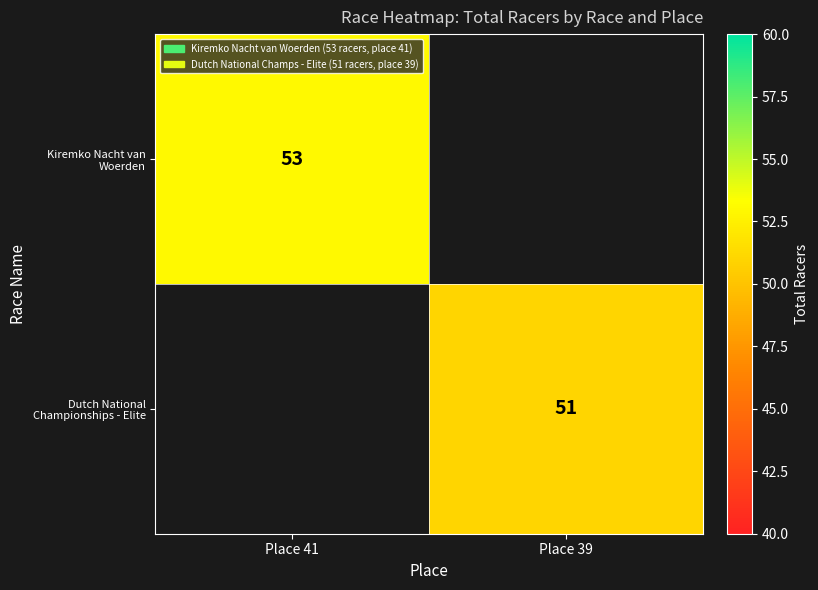

The Kiremko Nacht van Woerden series shows 88 at Place 41. True or false?

False